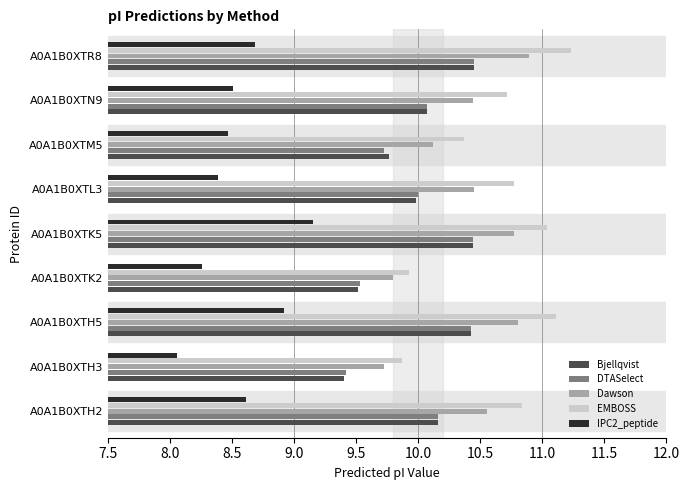

Where is Bjellqvist nearest to the value 9?

A0A1B0XTH3